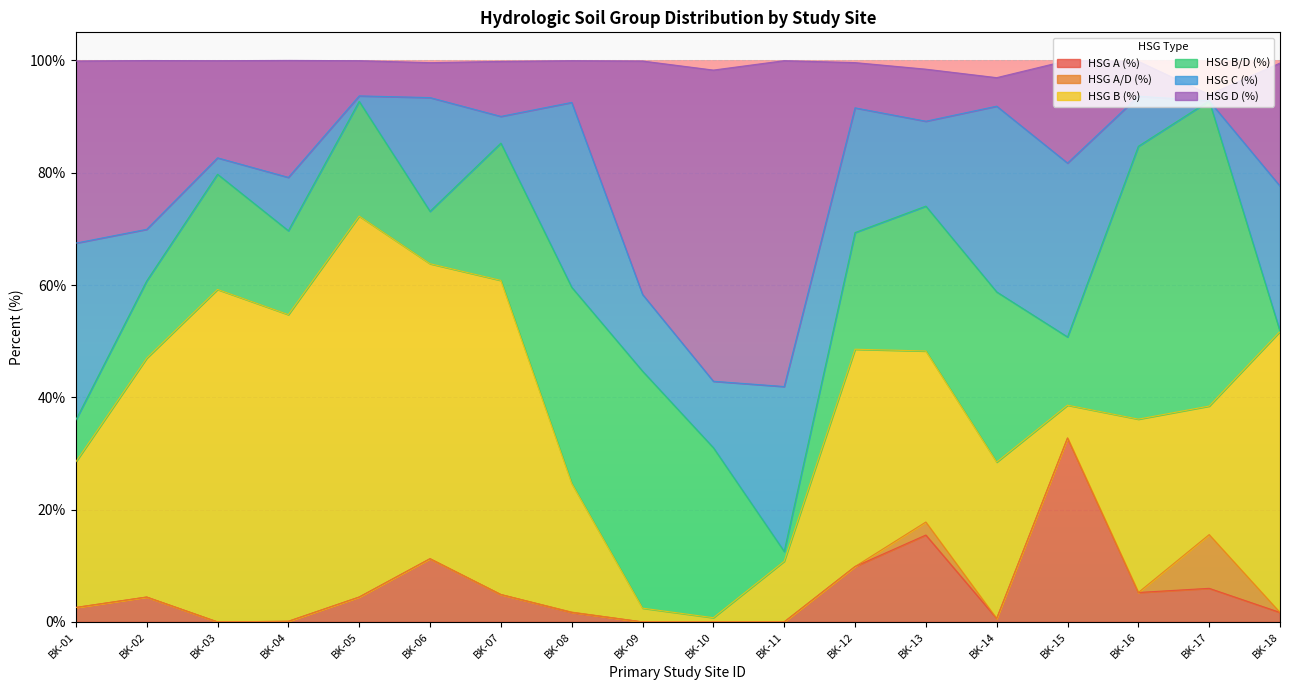

What value does the HSG B (%) series have at BK-03?

59.2